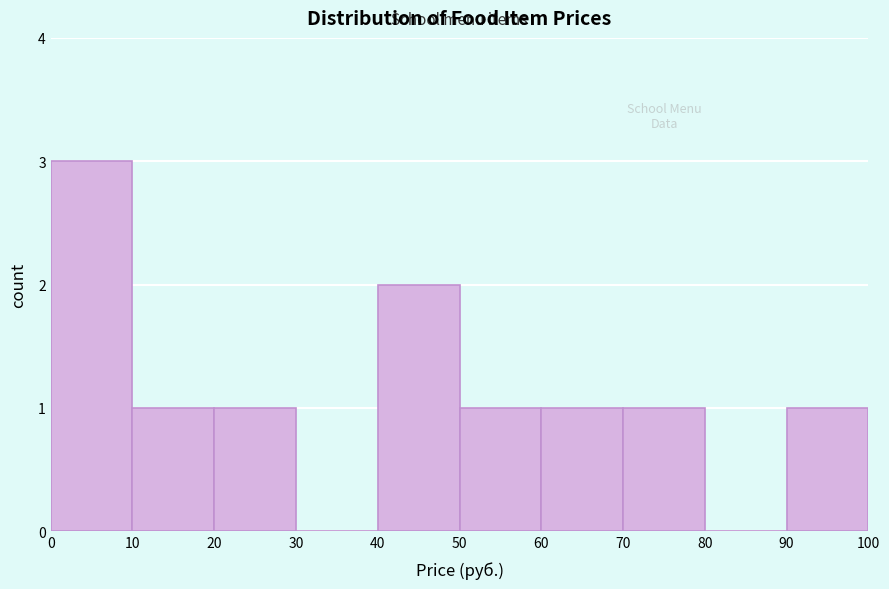

Reading left to right, transcribe this chart: for each bar, give the range it covers on the x-axis and its height. The values are not printed on the chart, so give them approximately, as read against the axis.

0 to 10: 3
10 to 20: 1
20 to 30: 1
30 to 40: 0
40 to 50: 2
50 to 60: 1
60 to 70: 1
70 to 80: 1
80 to 90: 0
90 to 100: 1